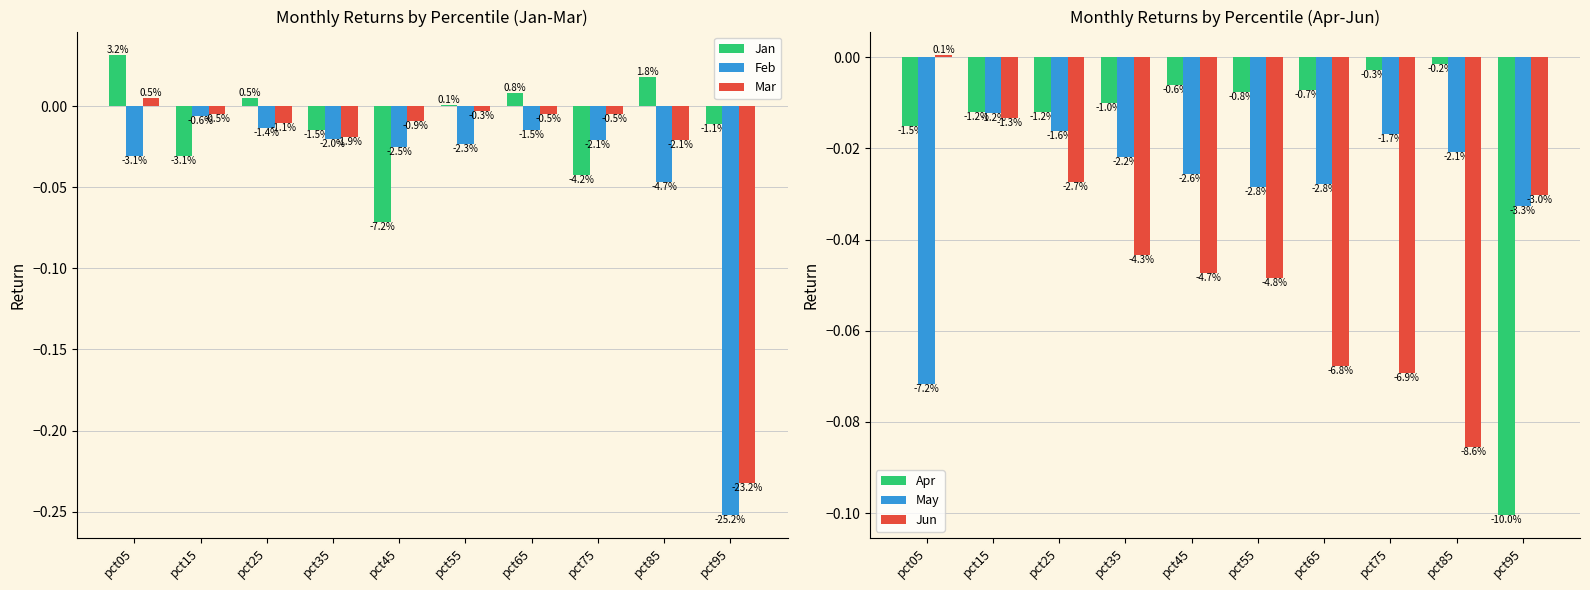

Between pct85 and pct55, which is larger?

pct85